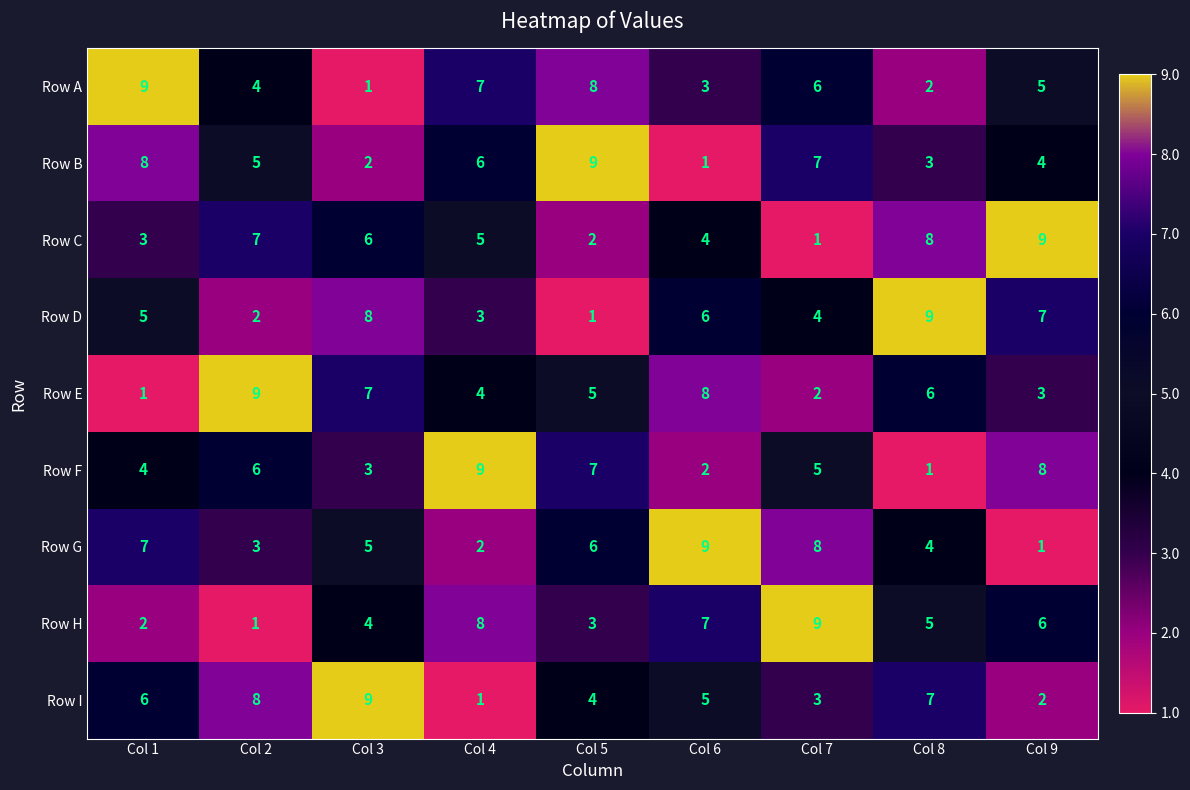

Which category has the lowest value in the Row F series?

Col 8